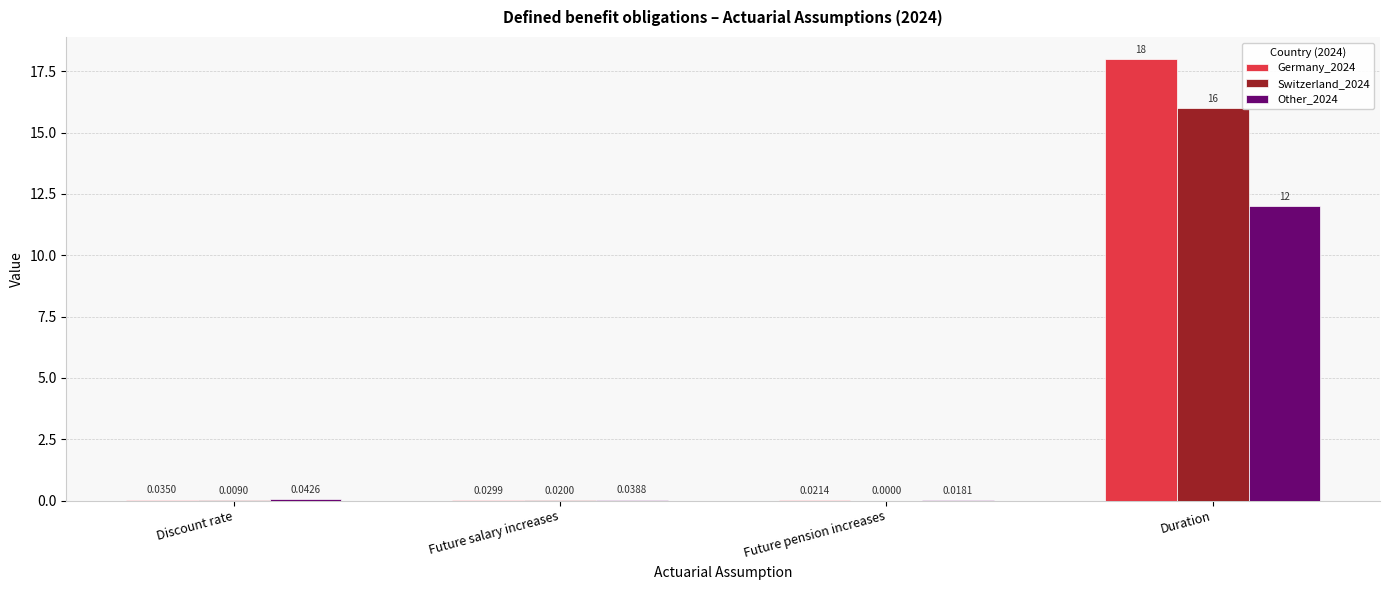

Are the bars grouped side by side (vs. stacked)?

Yes